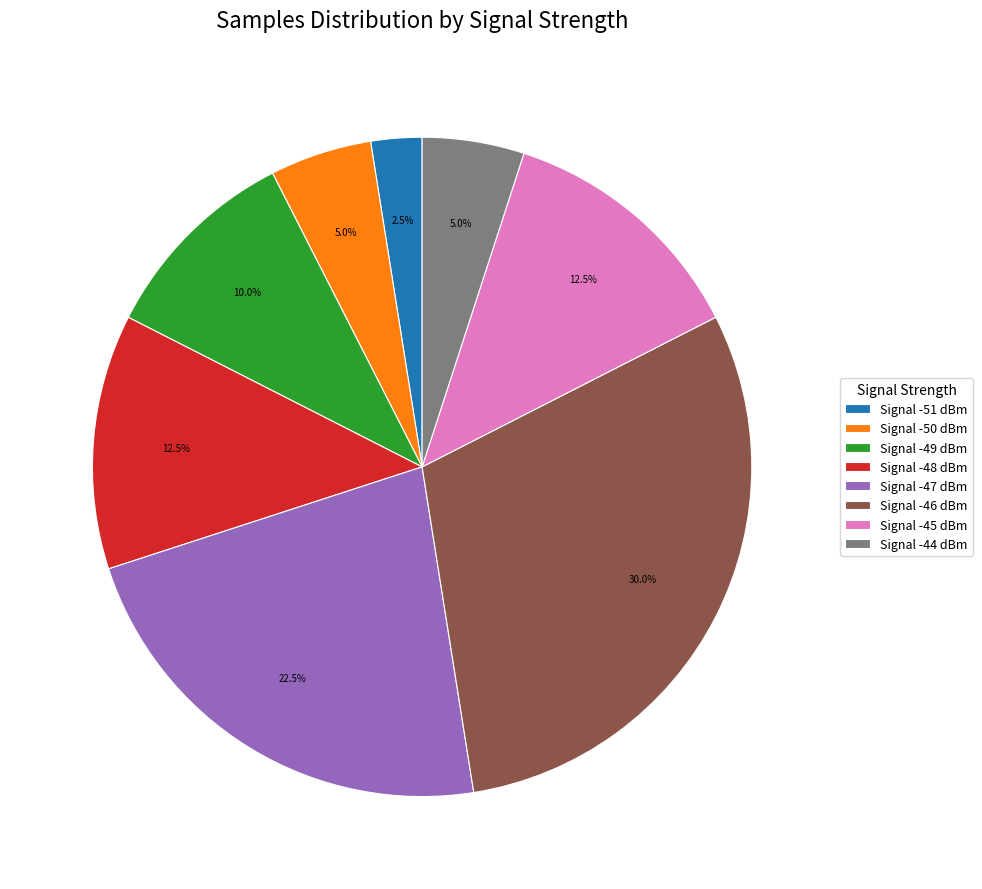

How many segments does this pie chart have?

8